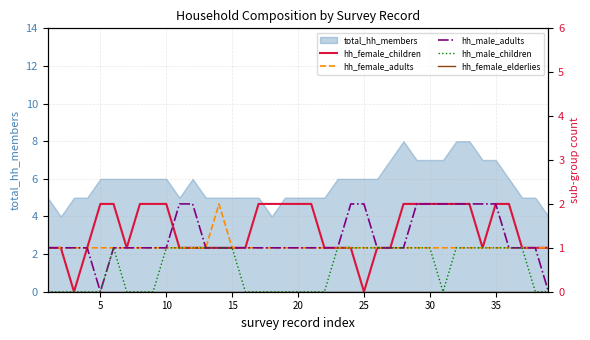

True or false: hh_female_elderlies and hh_male_adults cross at least once.

False